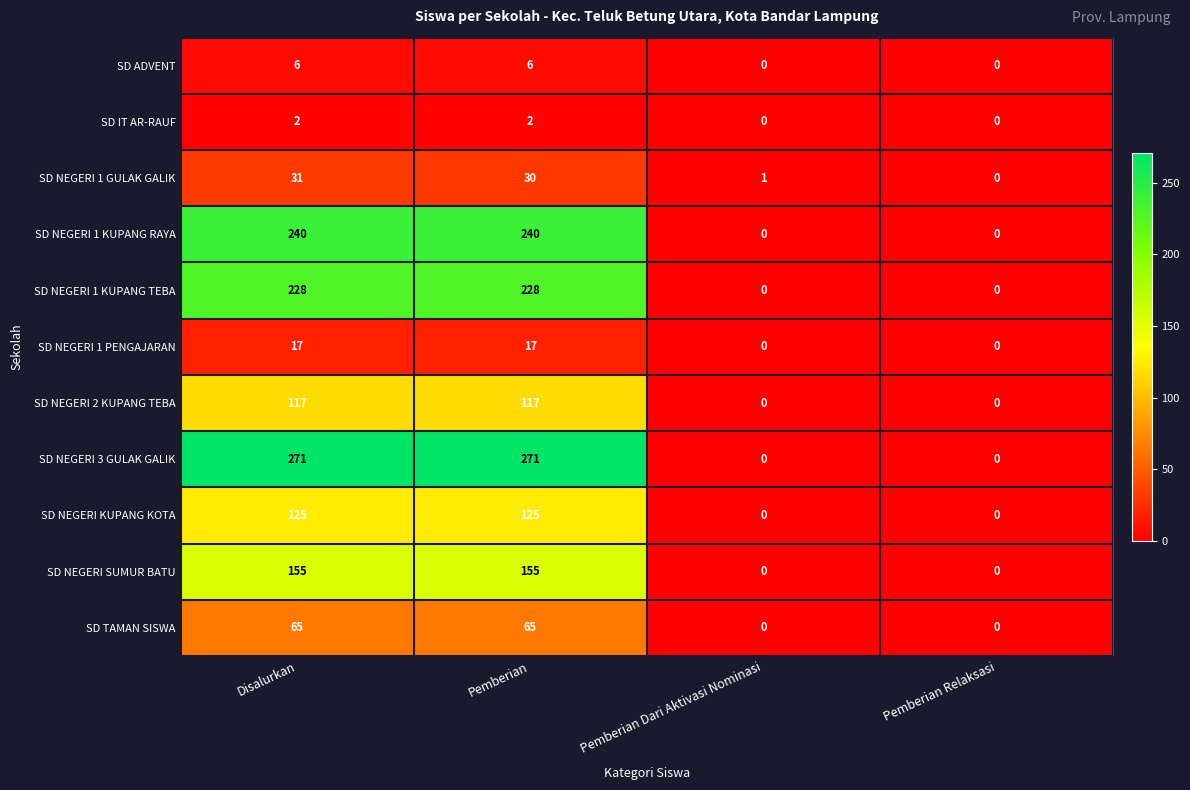

What is the total value across all series at Pemberian?

1256